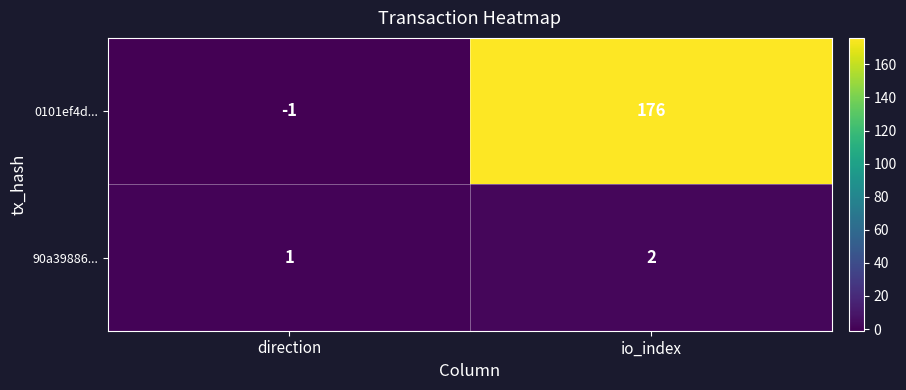

The value of 90a39886... at direction is 1. True or false?

True